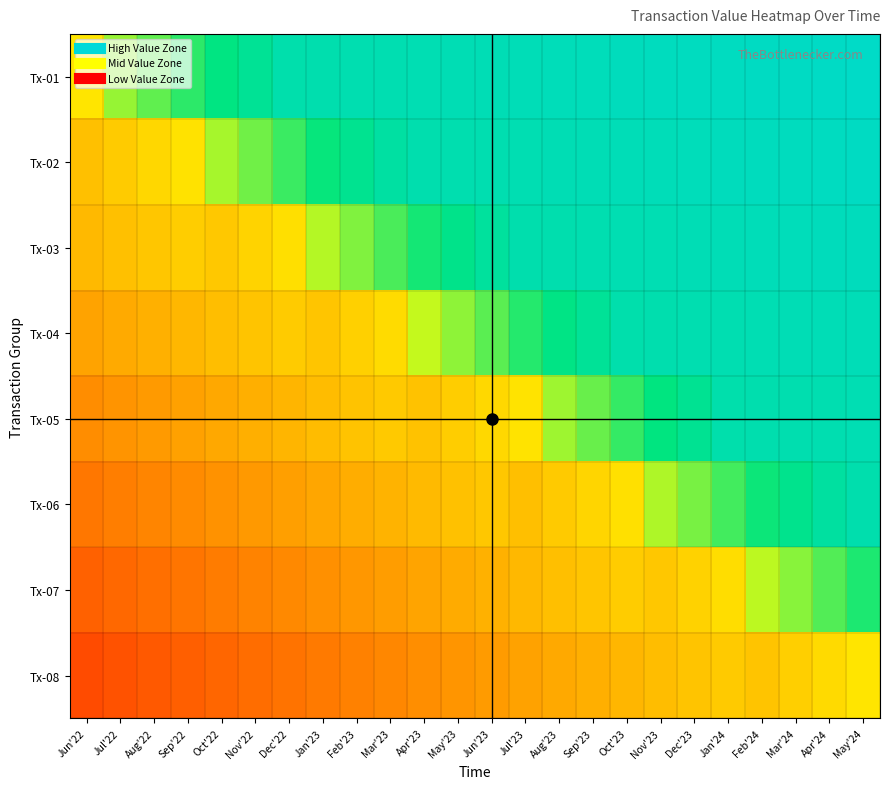

At which category does the chart reach its minimum across all series?

Jun'22